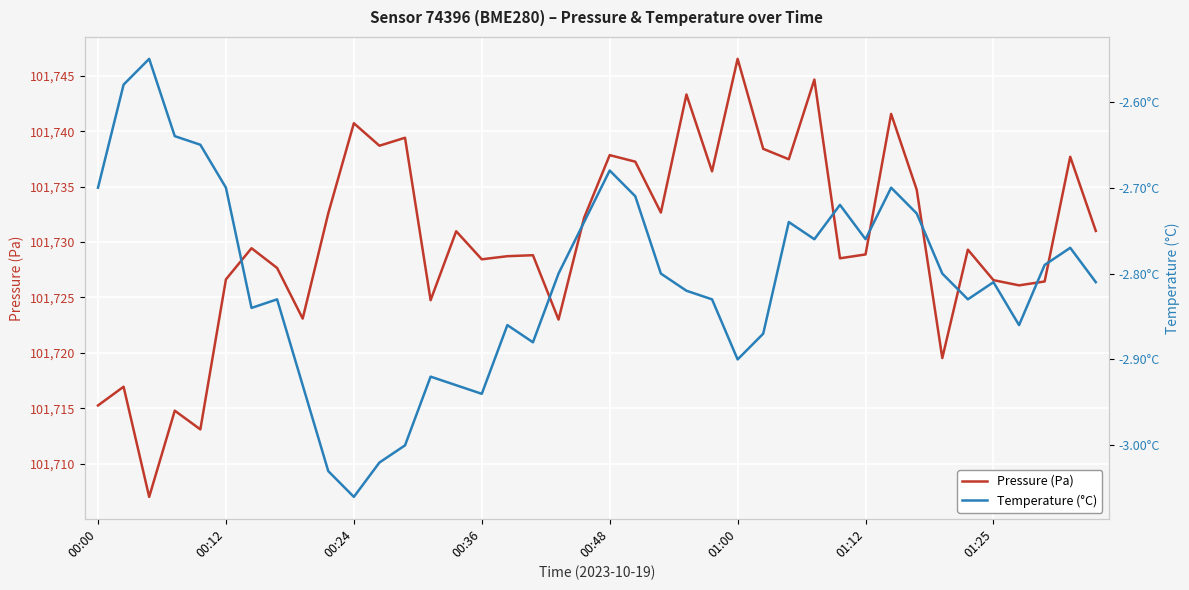

What value does the temperature series have at 26?

-2.9